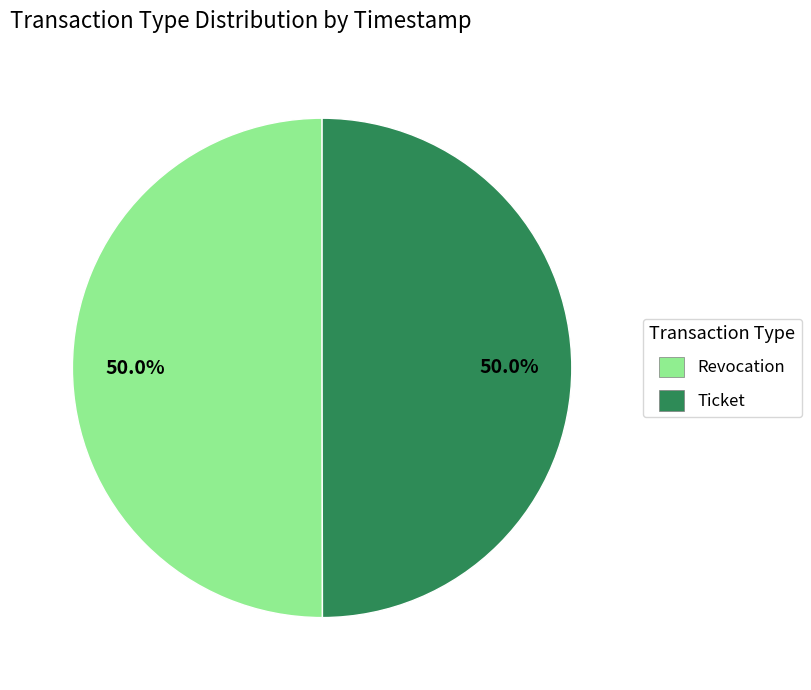

Combined, what portion of the pie is Ticket and Revocation?

100.0%